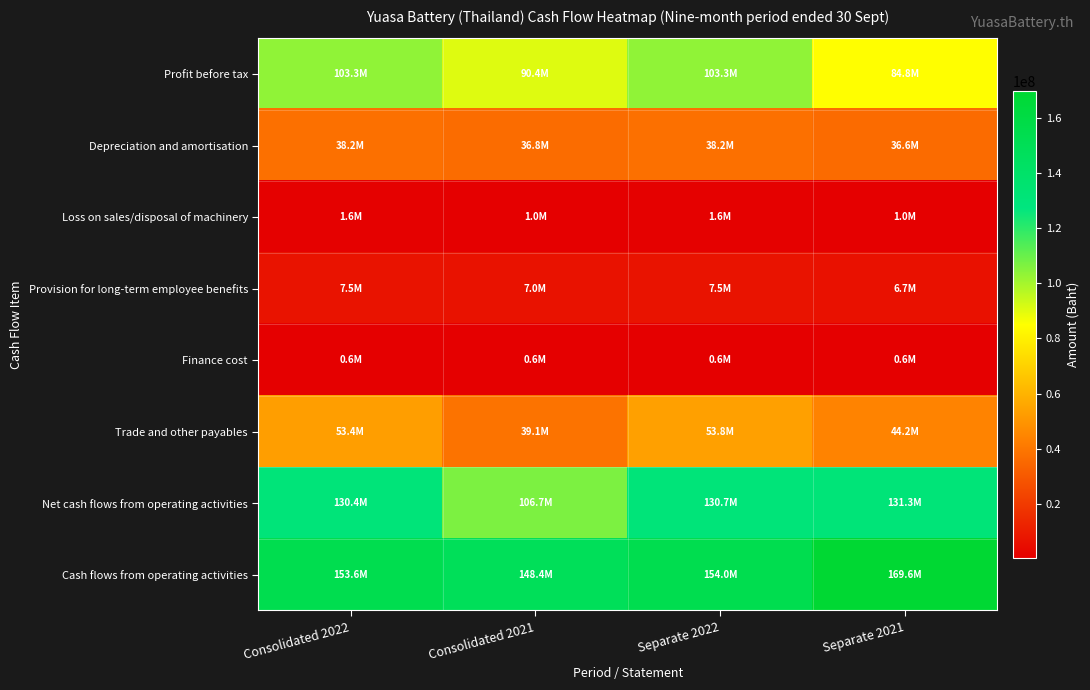

At which category does the chart reach its minimum across all series?

Separate 2021